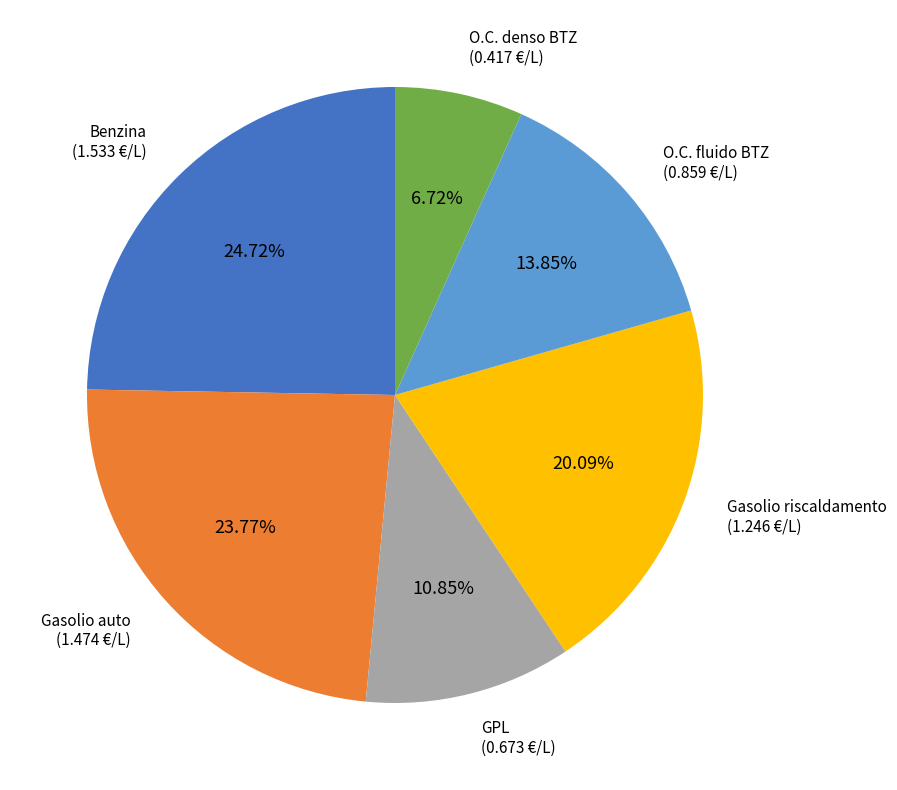

Is there any slice that represents more than half of the pie?

No